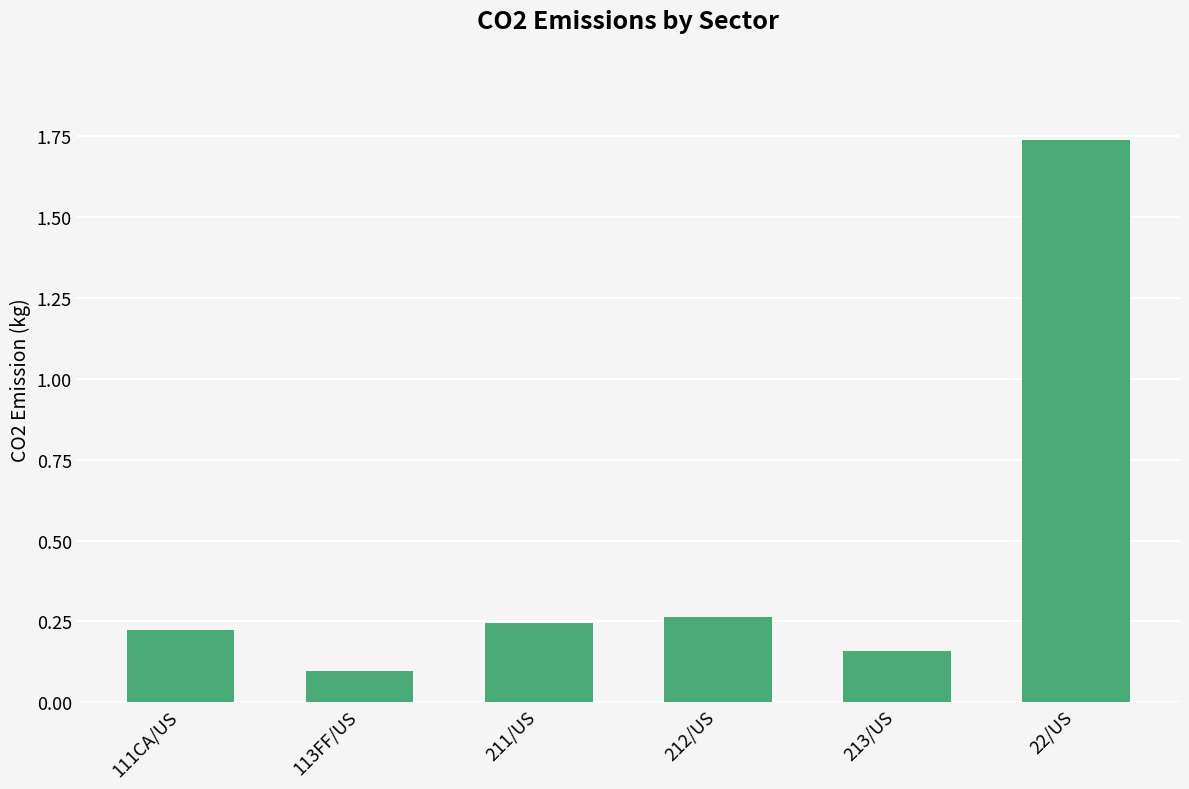

What is the average value?

0.5